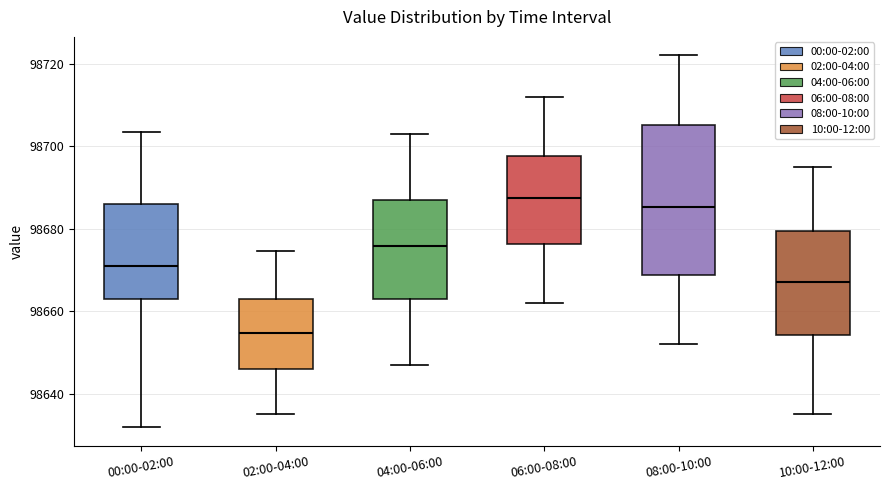

Comparing the boxes themselves (not the whiskers), which one is the tallest?

08:00-10:00